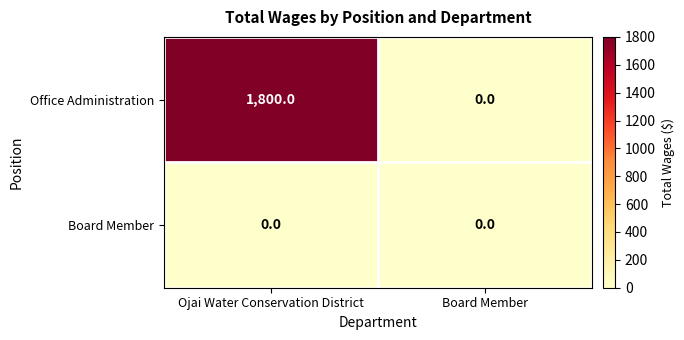

The Office Administration series shows 1800 at Ojai Water Conservation District. True or false?

True